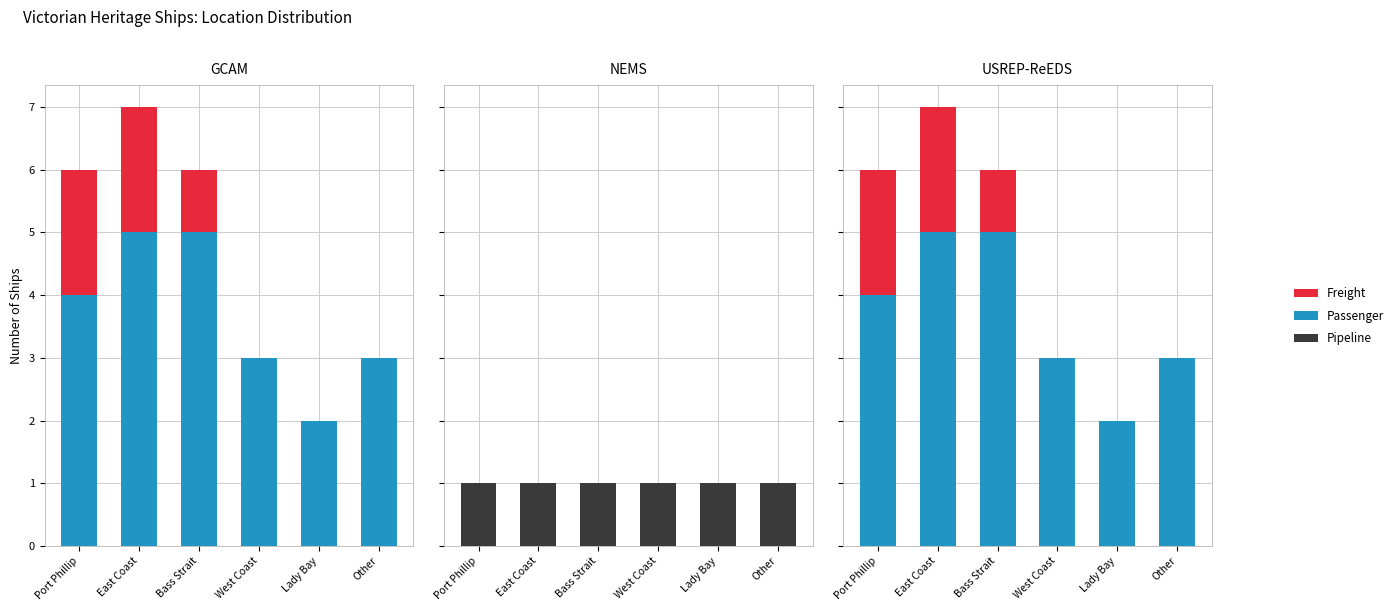

How many series are shown in this chart?

3